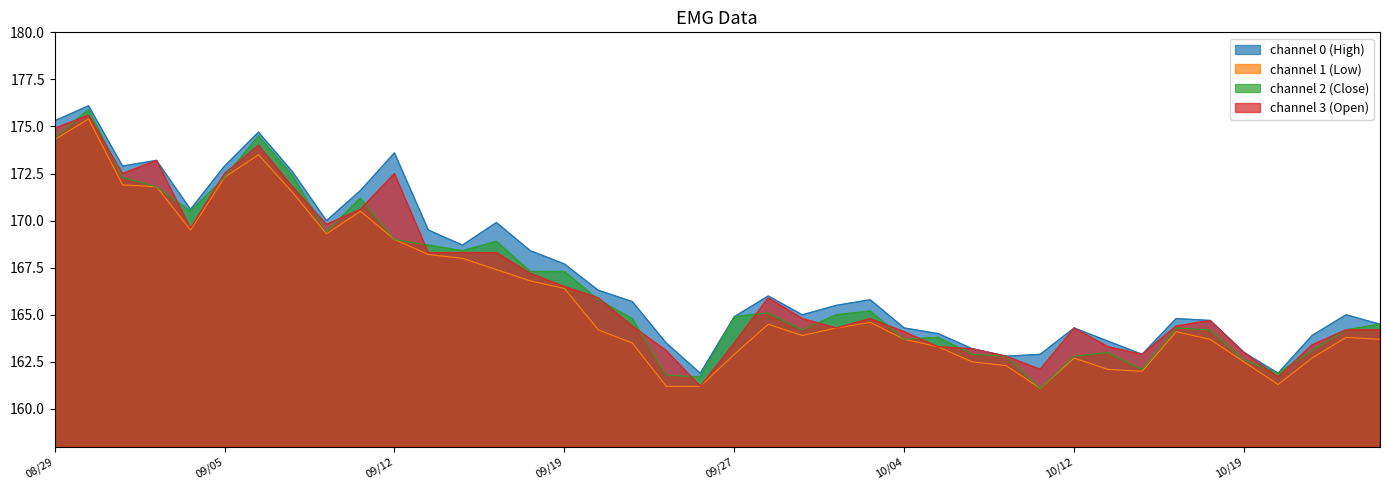

Is it true that channel 1 (Low) equals 299.7 at 09/05?

False